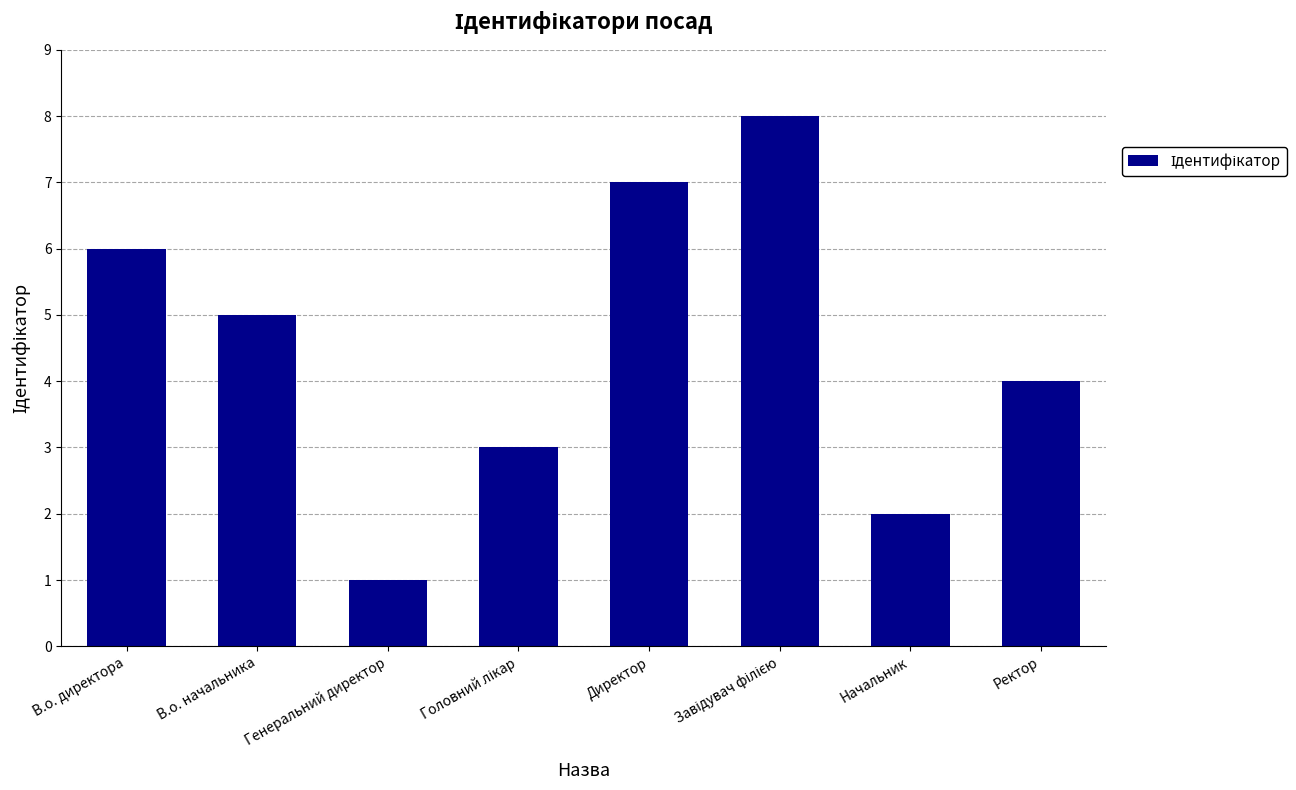

Between В.о. директора and Ректор, which is larger?

В.о. директора